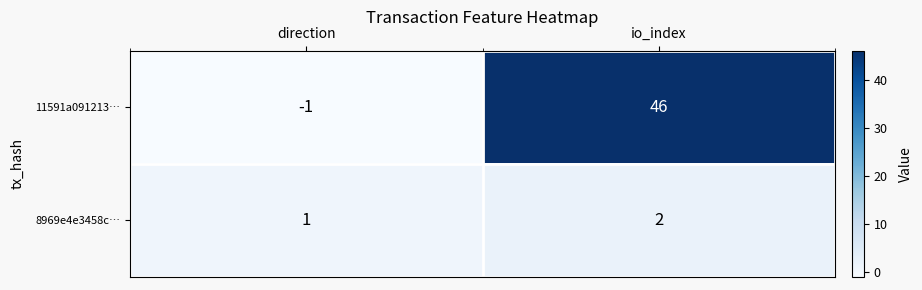

At which category does the chart reach its minimum across all series?

direction